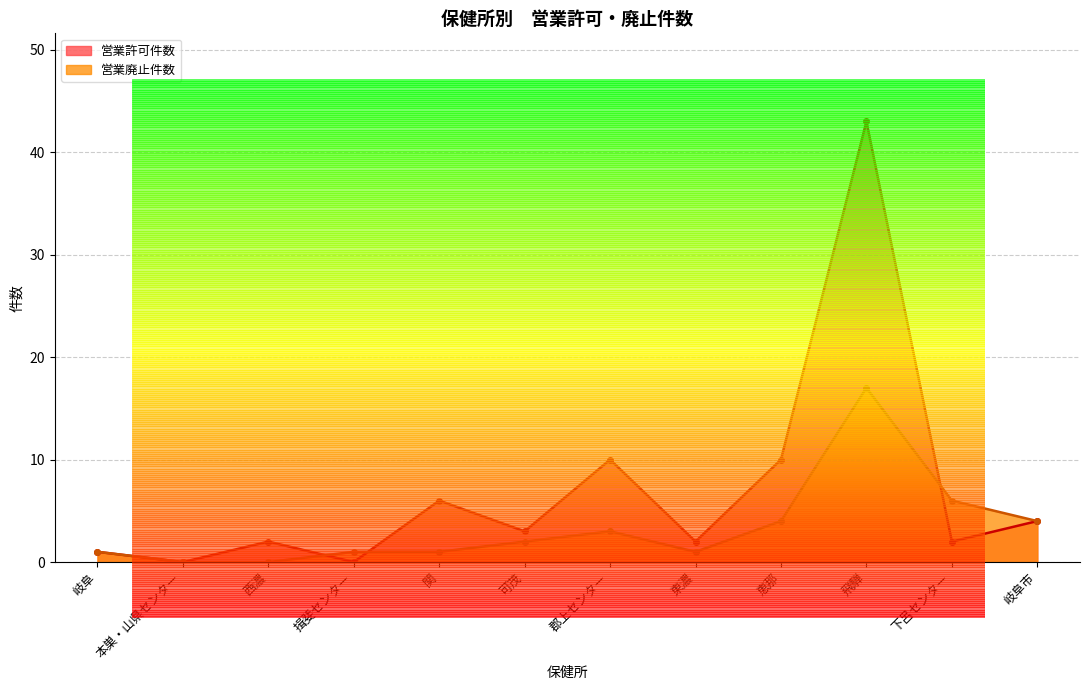

What position from the left is 可茂?

6